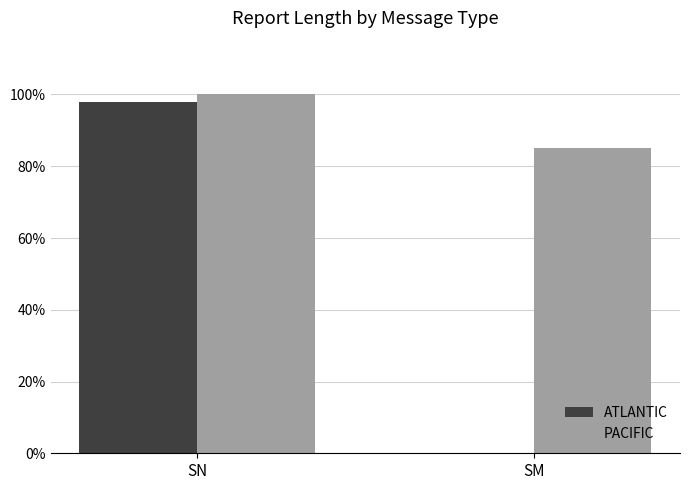

What is the maximum value shown in the chart?

1.0